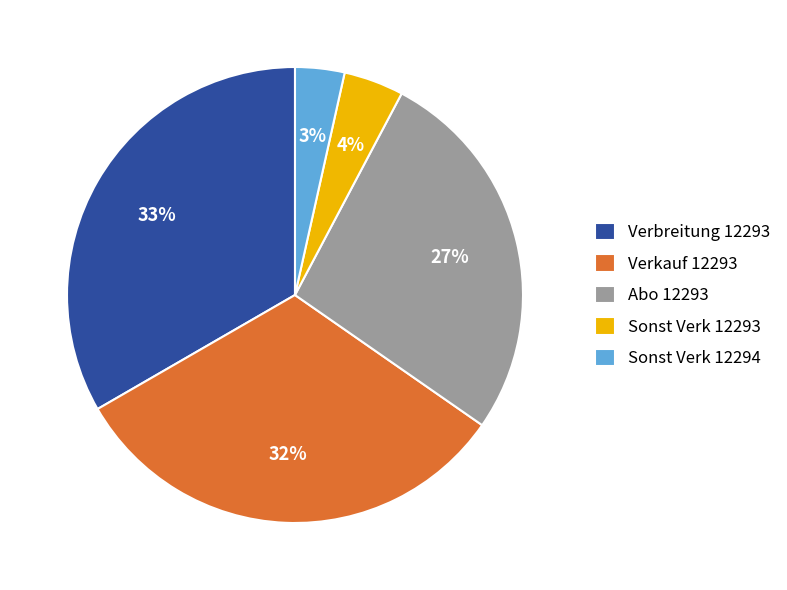

True or false: Verbreitung 12293 accounts for 44% of the total.

False